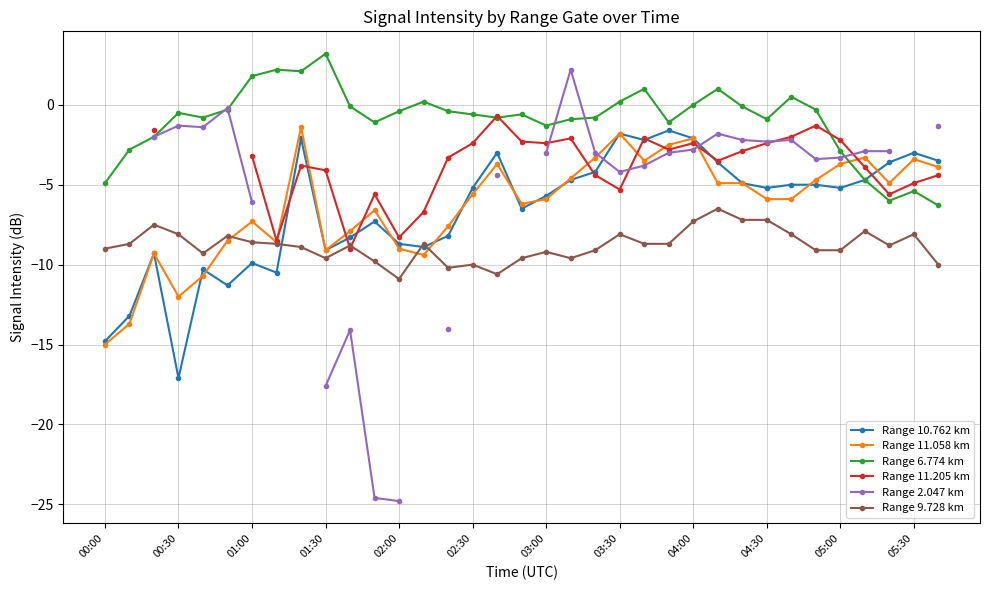

How many interior local valleys does the Range 9.728 km series have?

7